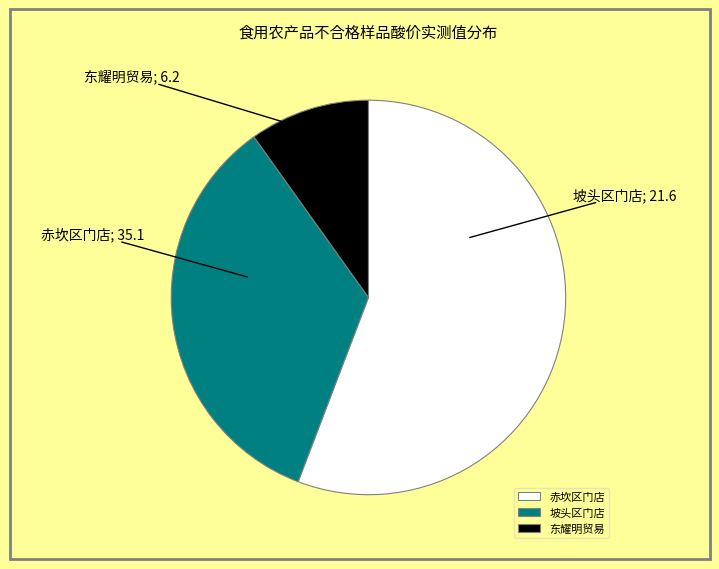

Is there a majority slice in this chart?

Yes